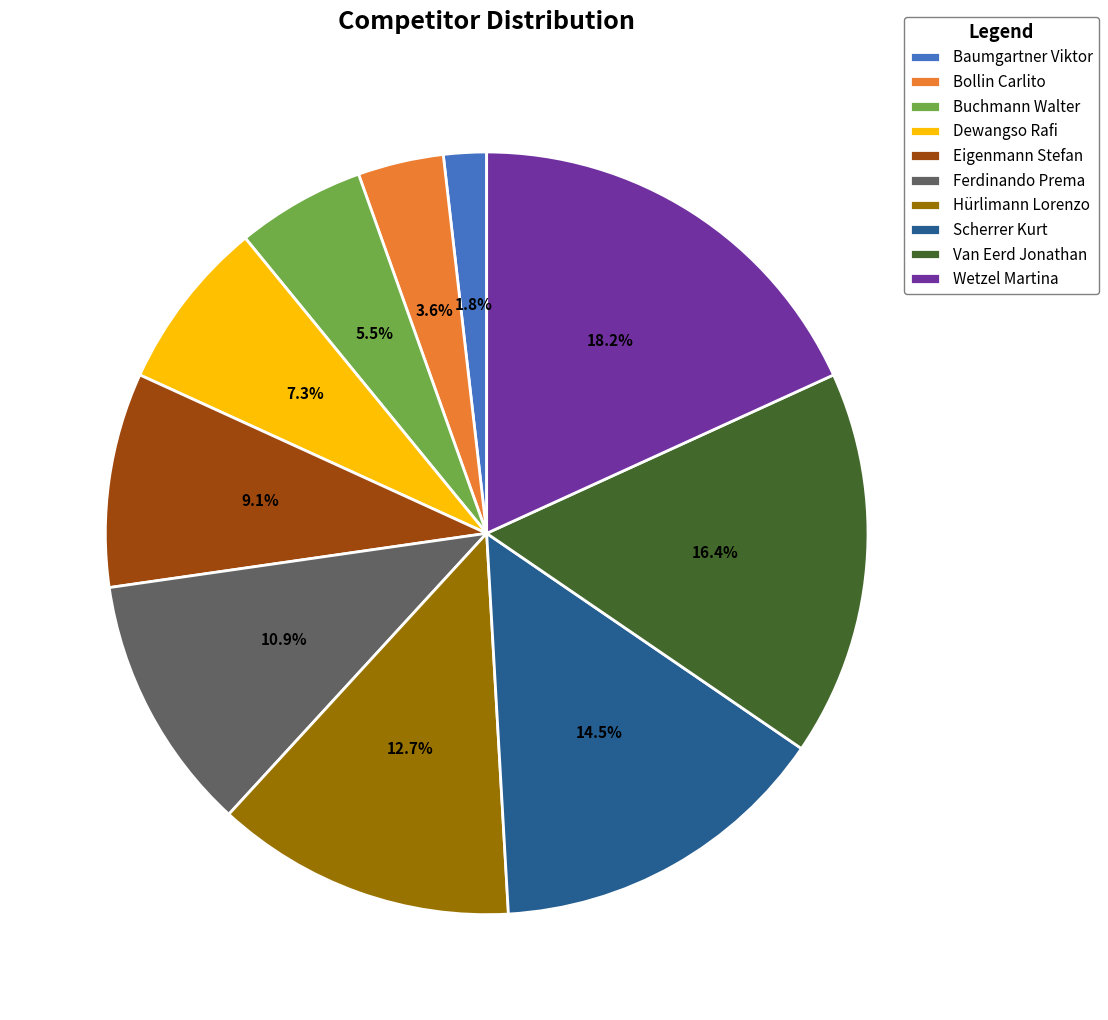

Is it true that Ferdinando Prema is 11% of the pie?

True